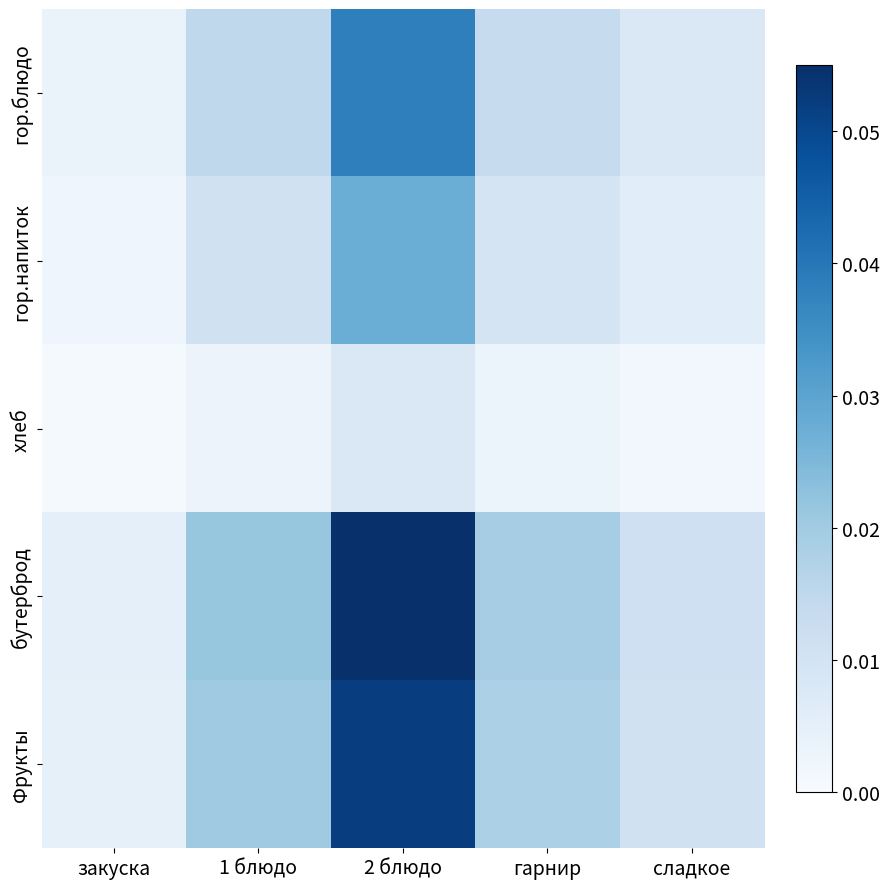

Reading right to left, what are all the values shown in this chart?

гор.блюдо: сладкое=0.0	гарнир=0.0	2 блюдо=0.0	1 блюдо=0.0	закуска=0.0
гор.напиток: сладкое=0.0	гарнир=0.0	2 блюдо=0.0	1 блюдо=0.0	закуска=0.0
хлеб: сладкое=0.0	гарнир=0.0	2 блюдо=0.0	1 блюдо=0.0	закуска=0.0
бутерброд: сладкое=0.0	гарнир=0.0	2 блюдо=0.1	1 блюдо=0.0	закуска=0.0
Фрукты: сладкое=0.0	гарнир=0.0	2 блюдо=0.1	1 блюдо=0.0	закуска=0.0